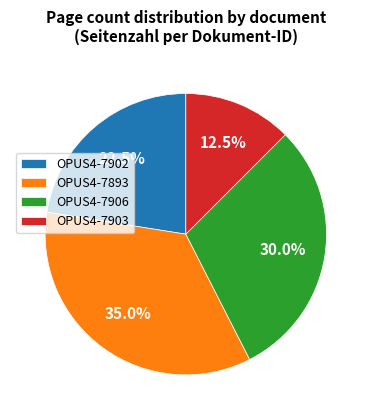

Count the number of slices in the pie.

4